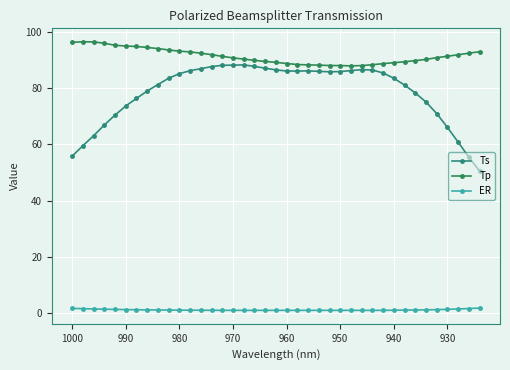

Reading left to right, what are all the values shown in this chart?

Ts: 55.8	59.5	63.1	66.9	70.4	73.6	76.3	78.9	81.2	83.5	85.1	86.2	86.9	87.6	88.1	88.1	88.2	87.7	87.0	86.4	86.0	86.0	86.1	85.9	85.8	85.9	86.2	86.5	86.4	85.3	83.5	81.0	78.3	75.0	70.9	66.0	60.8	55.4	50.5
Tp: 96.2	96.4	96.4	95.9	95.2	94.9	94.8	94.4	94.0	93.5	93.1	92.8	92.4	91.9	91.3	90.7	90.3	89.8	89.5	89.1	88.7	88.4	88.2	88.1	88.0	88.0	87.9	88.0	88.3	88.7	89.0	89.3	89.7	90.2	90.8	91.3	91.8	92.4	92.9
ER: 1.7	1.6	1.5	1.4	1.4	1.3	1.2	1.2	1.2	1.1	1.1	1.1	1.1	1.0	1.0	1.0	1.0	1.0	1.0	1.0	1.0	1.0	1.0	1.0	1.0	1.0	1.0	1.0	1.0	1.0	1.1	1.1	1.1	1.2	1.3	1.4	1.5	1.7	1.8